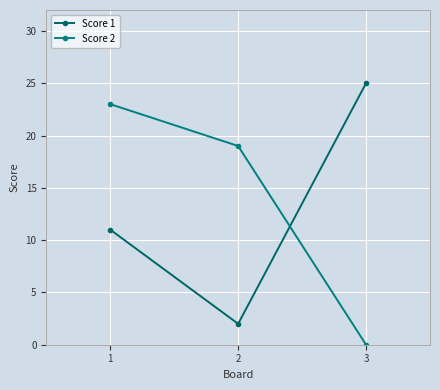

How many distinct data groups are displayed?

2